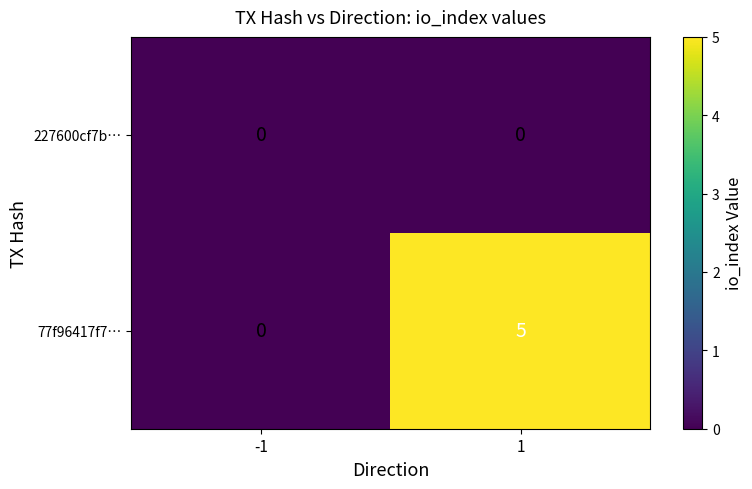

At how many categories does at least one series exceed 3?

1